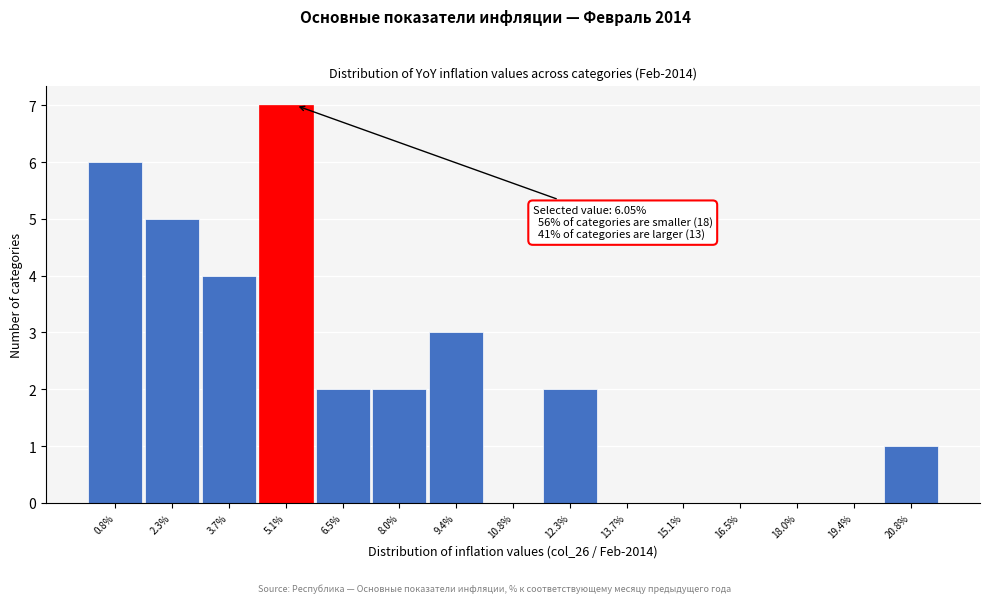

Reading left to right, extract all data points from this chart.

0.8%=6	2.3%=5	3.7%=4	5.1%=7	6.5%=2	8.0%=2	9.4%=3	10.8%=0	12.3%=2	13.7%=0	15.1%=0	16.5%=0	18.0%=0	19.4%=0	20.8%=1